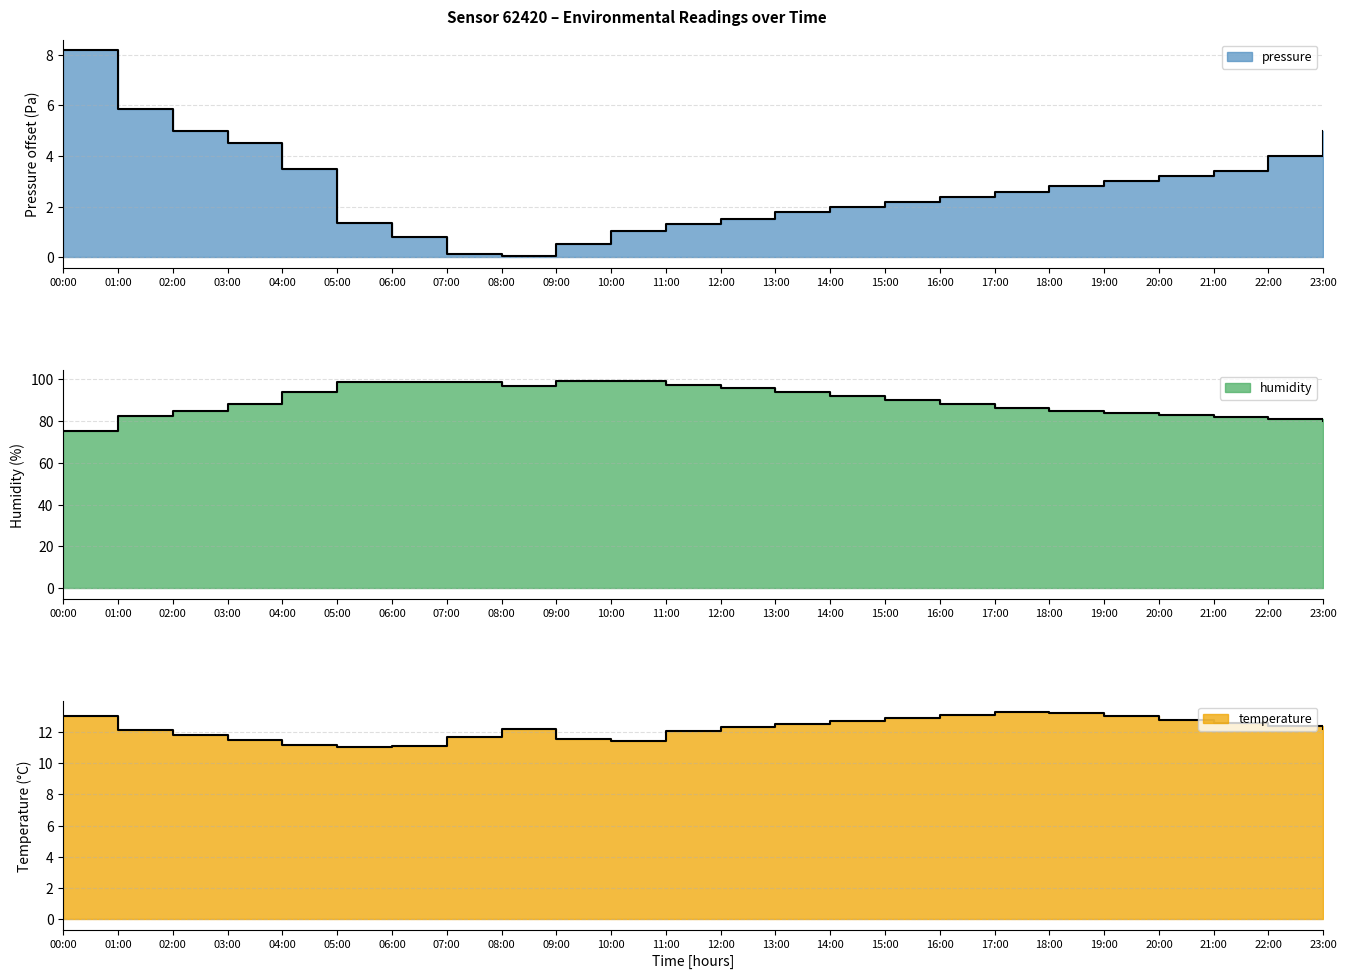

How many data points does each series have?

24